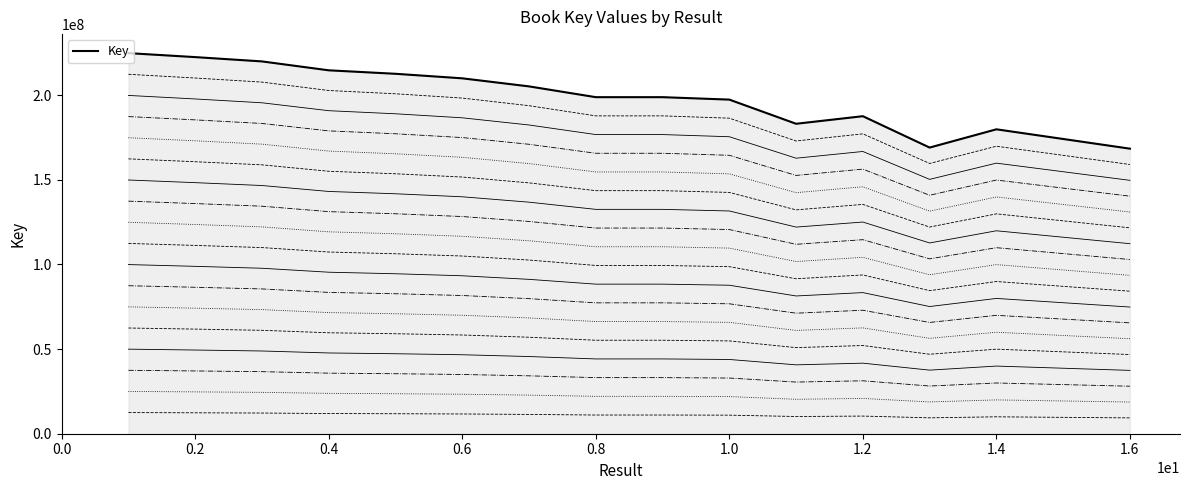

What is the sum of all values?

3166918984